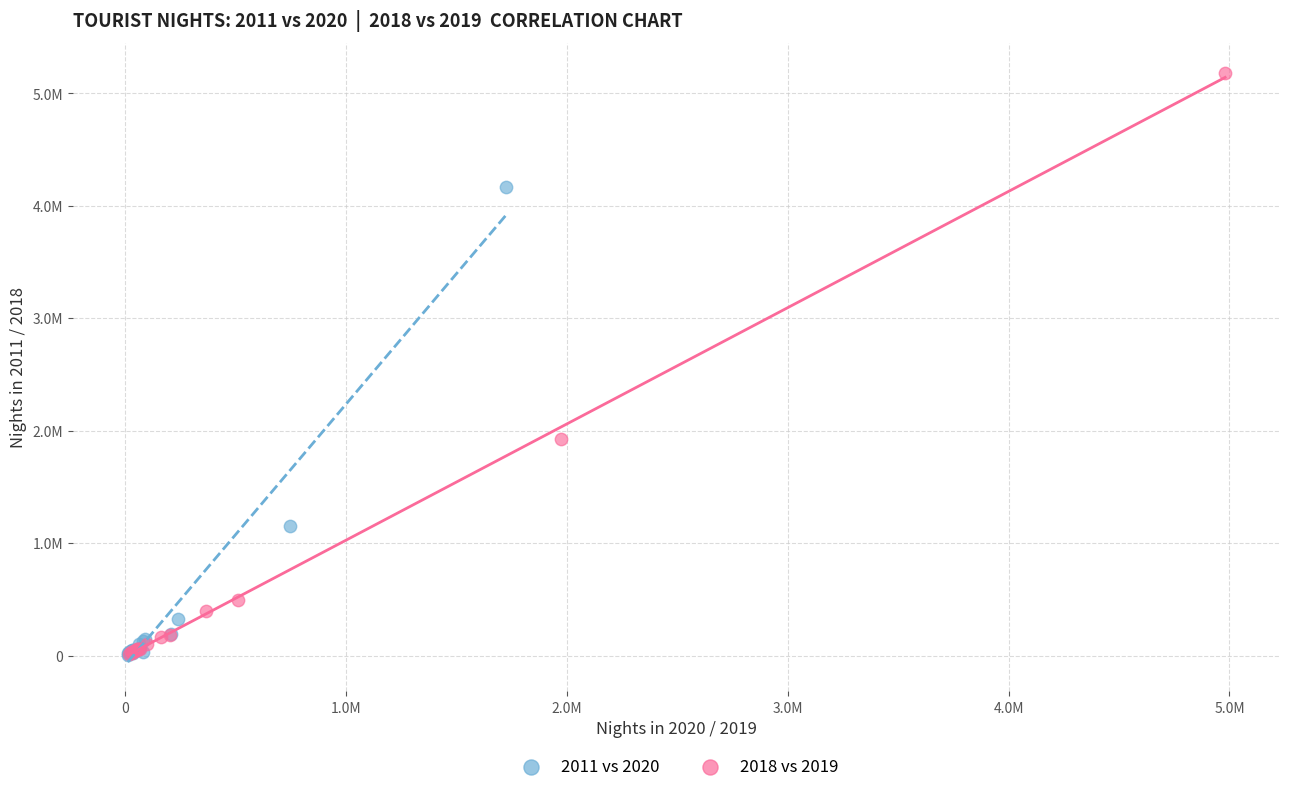

What are all the series names shown in the legend?

2011 vs 2020, 2018 vs 2019